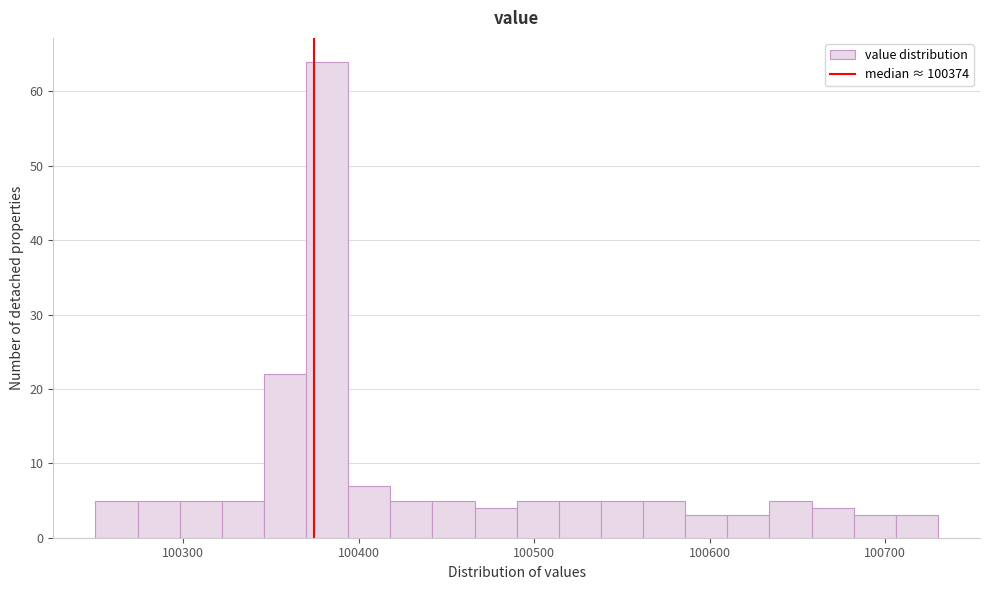

Read against the x-axis, roughly where is the centre of the tallest bar?

100380